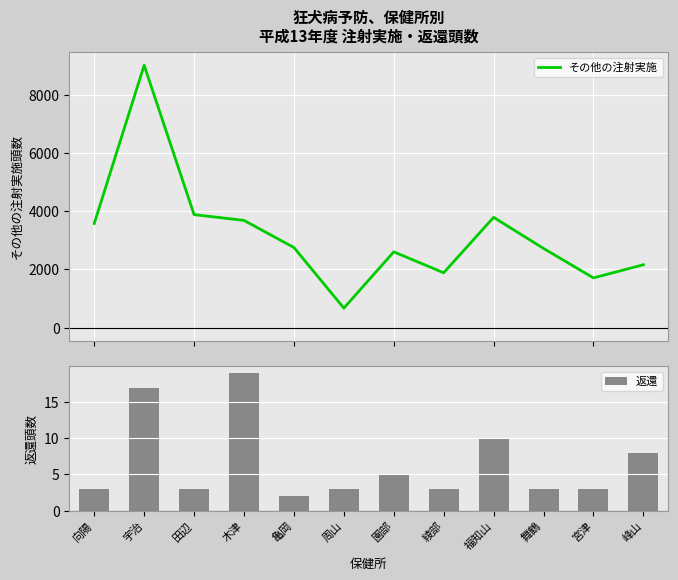

What is the sum of all その他の注射実施 values?

38413